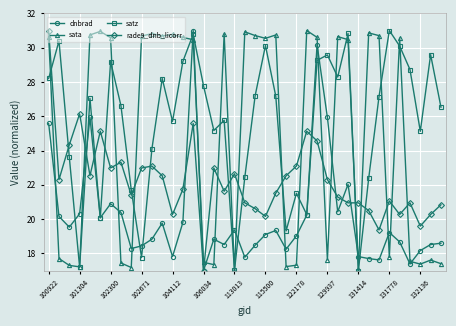

What is the value of the sata point at the 20th from the left?

30.9